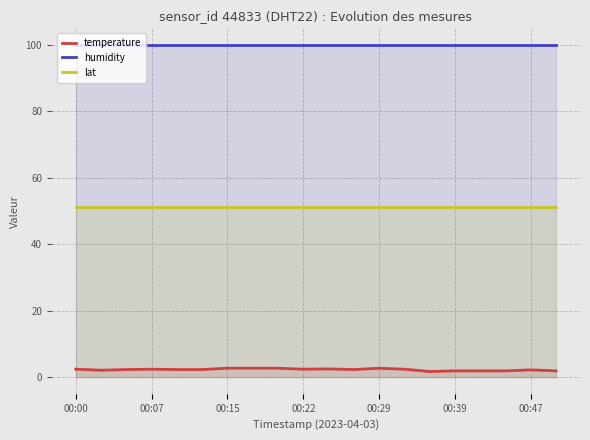

What is the average value of the lat series?

51.3